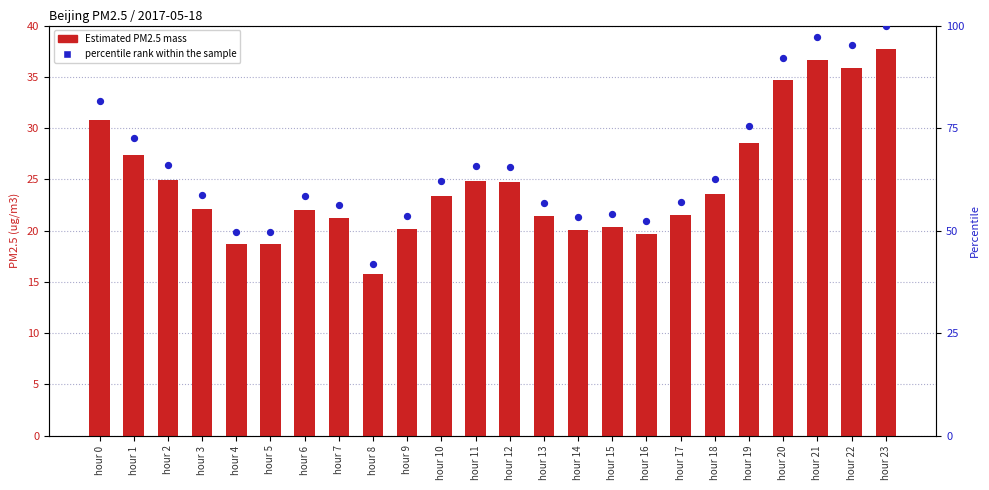

Which series has the largest Y range (max minus min)?

percentile rank within the sample